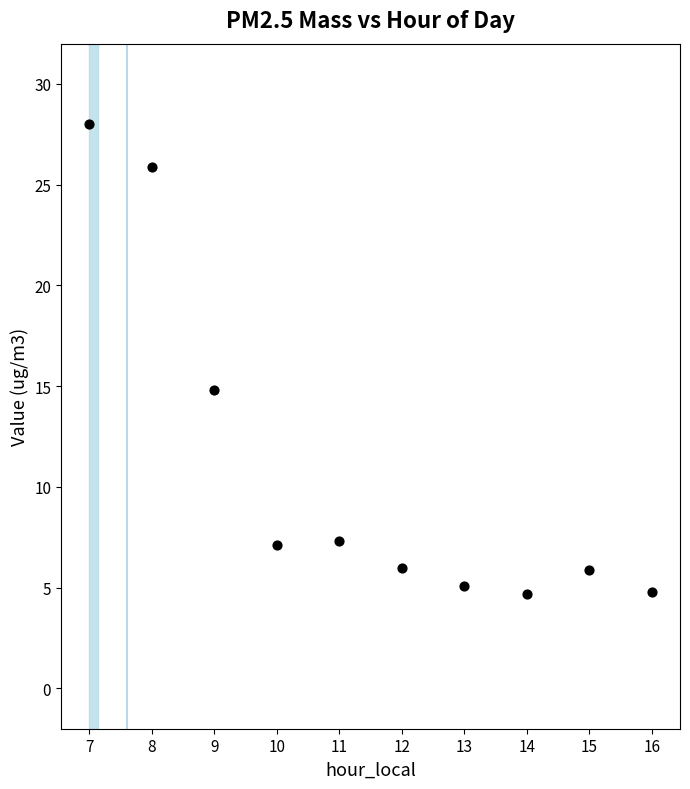

What is the range of X values (max minus min)?

9.0